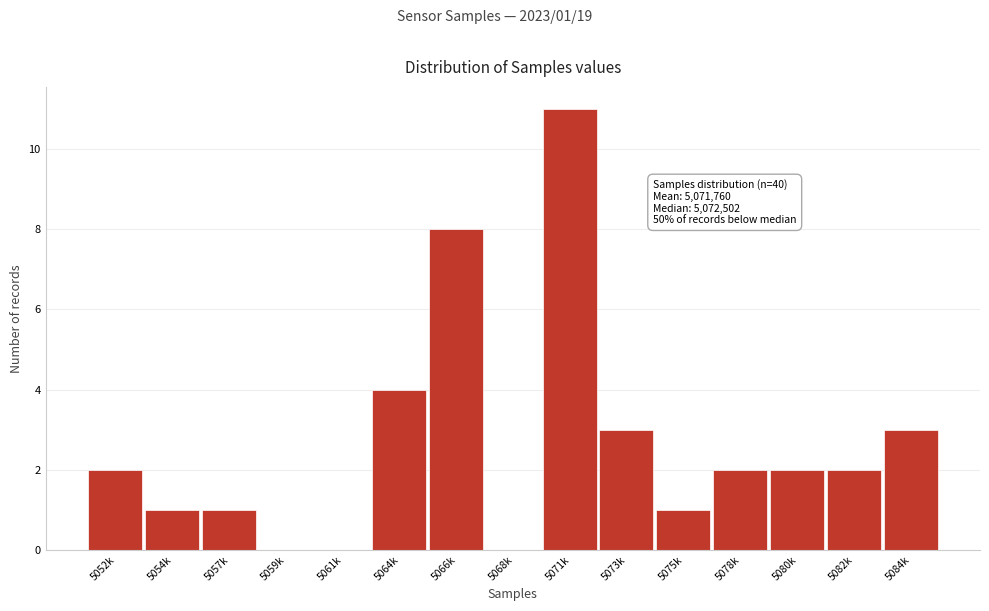

Reading left to right, what are all the values shown in this chart?

5052k=2	5054k=1	5057k=1	5059k=0	5061k=0	5064k=4	5066k=8	5068k=0	5071k=11	5073k=3	5075k=1	5078k=2	5080k=2	5082k=2	5084k=3